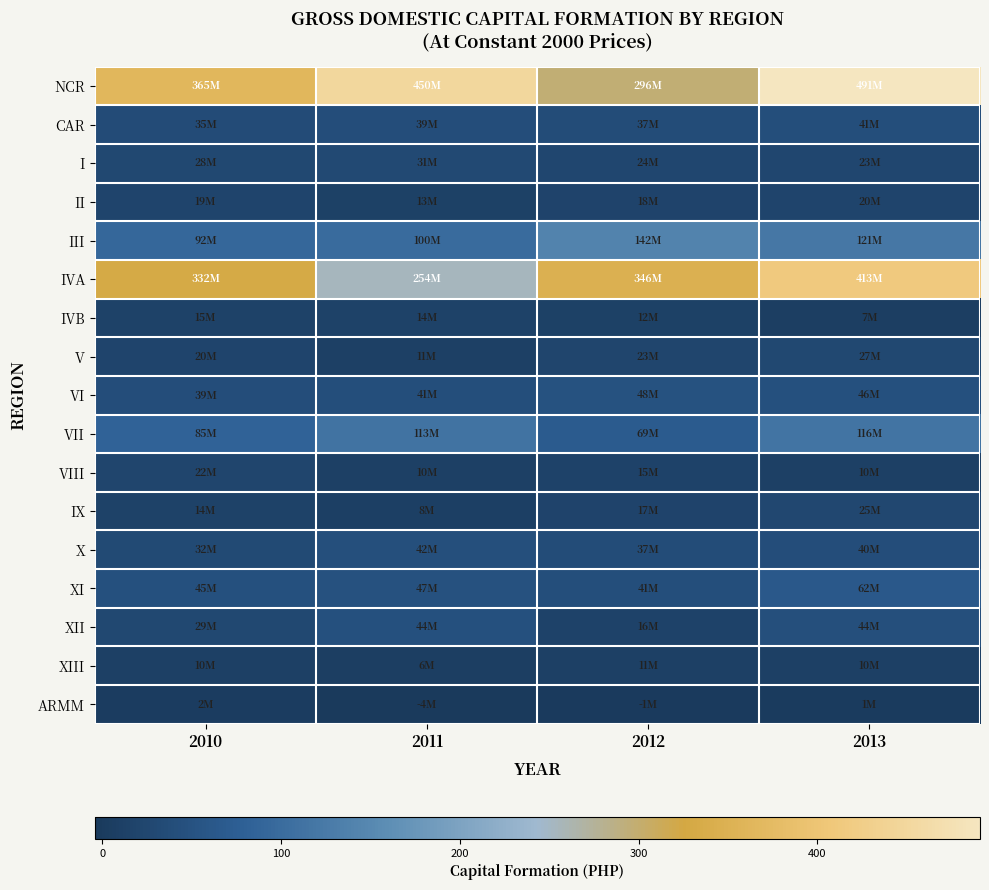

Reading right to left, what are all the values shown in this chart?

NCR: 2013=491.0	2012=296.3	2011=449.8	2010=364.9
CAR: 2013=40.5	2012=37.5	2011=38.9	2010=35.3
I: 2013=23.2	2012=24.1	2011=30.6	2010=27.7
II: 2013=20.3	2012=17.9	2011=12.6	2010=19.1
III: 2013=120.7	2012=142.0	2011=100.0	2010=92.2
IVA: 2013=413.4	2012=346.3	2011=253.9	2010=332.3
IVB: 2013=6.8	2012=12.4	2011=13.8	2010=14.8
V: 2013=27.0	2012=22.8	2011=10.7	2010=19.9
VI: 2013=45.8	2012=48.3	2011=41.2	2010=39.3
VII: 2013=115.5	2012=69.2	2011=112.7	2010=84.8
VIII: 2013=9.9	2012=15.3	2011=9.6	2010=22.3
IX: 2013=25.2	2012=17.3	2011=7.6	2010=13.6
X: 2013=40.1	2012=36.8	2011=42.4	2010=31.6
XI: 2013=62.3	2012=41.0	2011=47.0	2010=45.3
XII: 2013=43.8	2012=15.5	2011=44.4	2010=28.6
XIII: 2013=10.0	2012=10.6	2011=5.6	2010=9.7
ARMM: 2013=1.3	2012=-1.2	2011=-4.1	2010=2.2